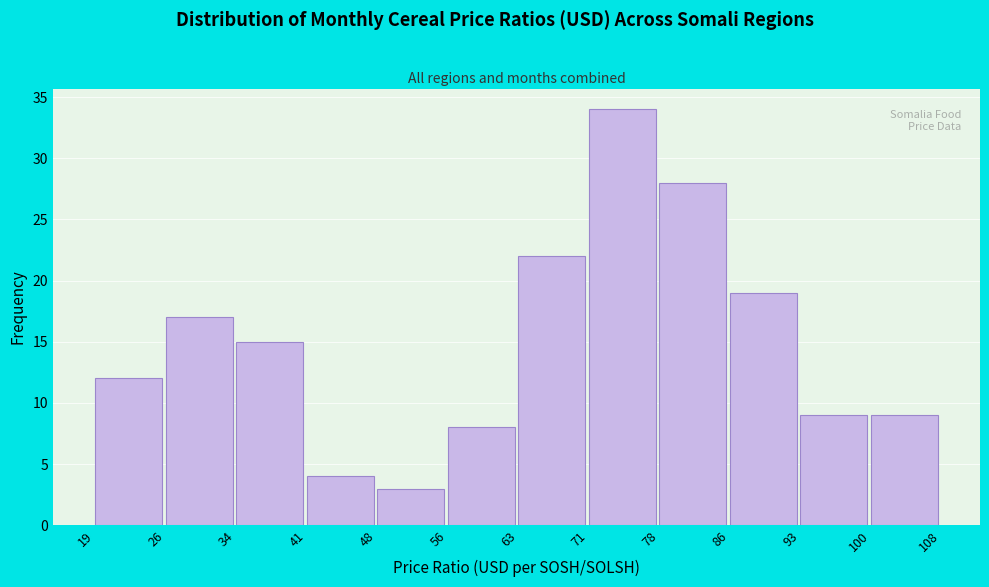

Reading left to right, transcribe this chart: for each bar, give the range it covers on the x-axis and its height. The values are not printed on the chart, so give them approximately, as read against the axis.

19 to 26: 12
26 to 34: 17
34 to 41: 15
41 to 48: 4
48 to 56: 3
56 to 63: 8
63 to 71: 22
71 to 78: 34
78 to 86: 28
86 to 93: 19
93 to 100: 9
100 to 108: 9